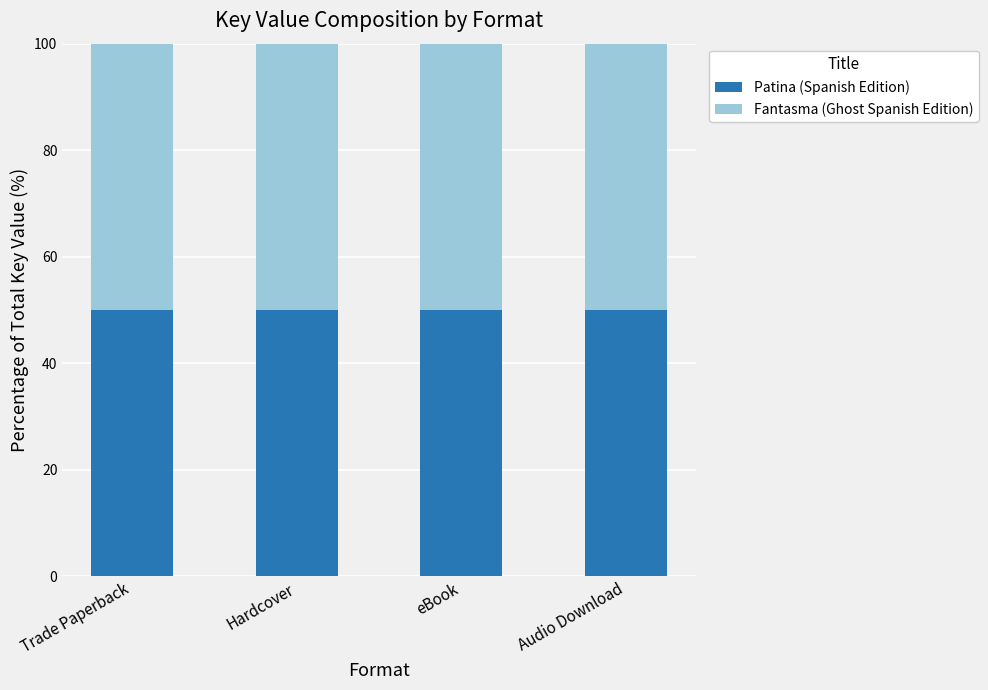

What is the minimum value for Patina (Spanish Edition)?

50.0